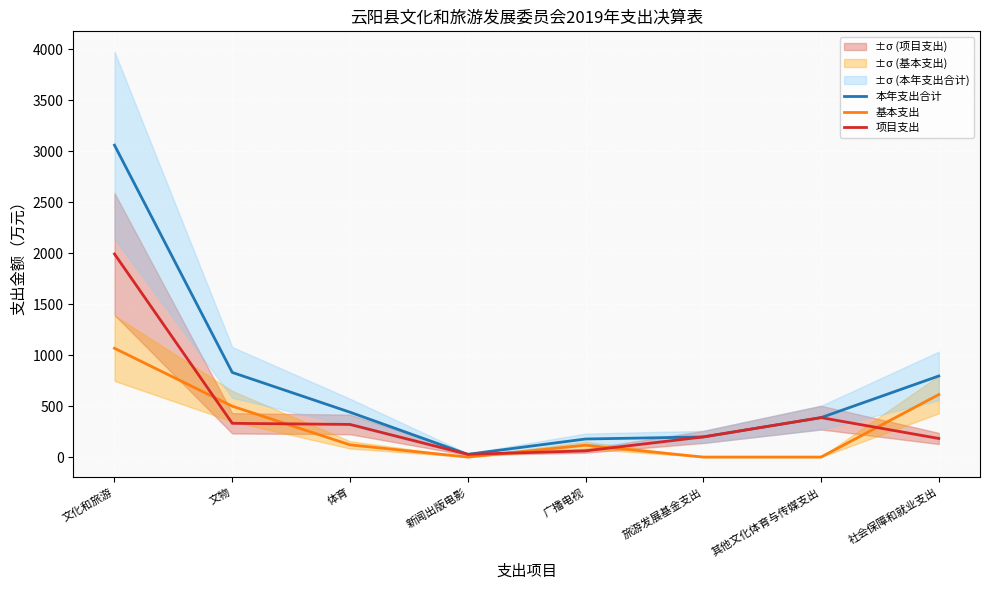

The value of 项目支出 at 其他文化体育与传媒支出 is 505.9. True or false?

False